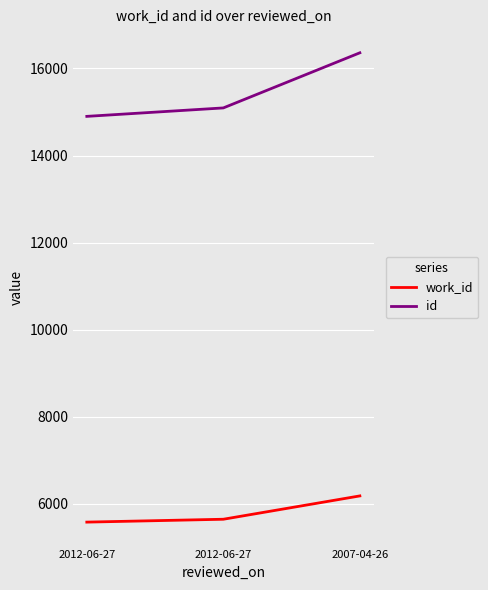

Reading left to right, extract all data points from this chart.

work_id: 5581	5647	6183
id: 14900	15094	16360